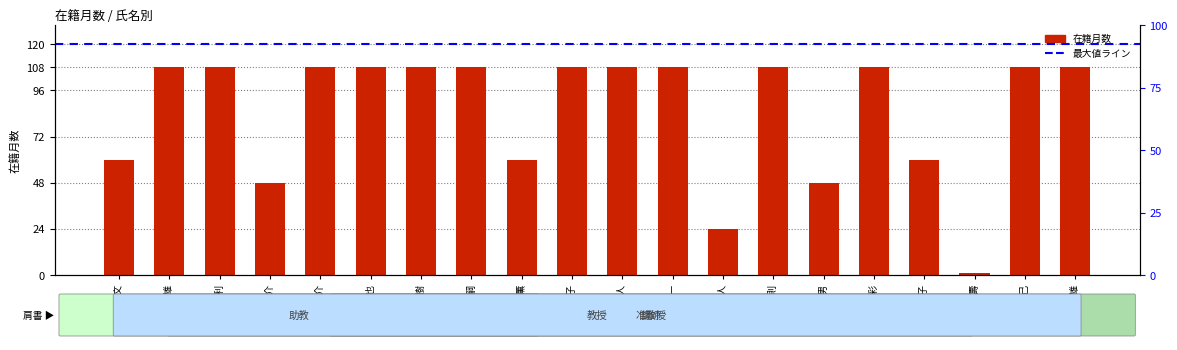

What is the maximum value shown in the chart?

108